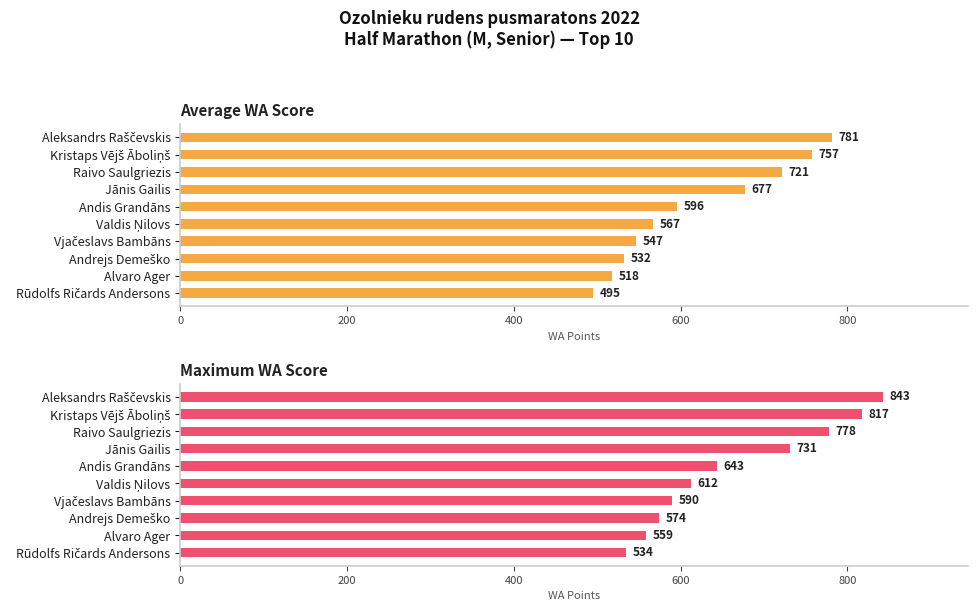

Which series has the largest range (max minus min)?

Maximum WA Score